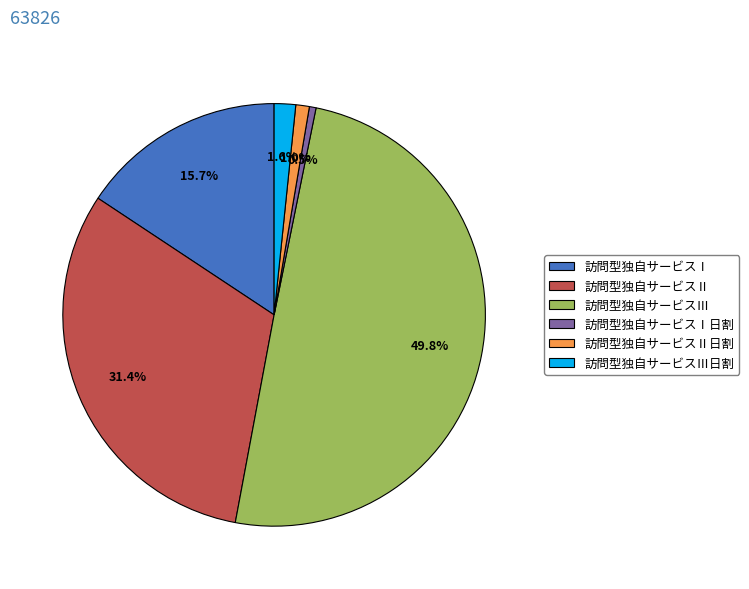

True or false: 訪問型独自サービスⅢ accounts for 64% of the total.

False